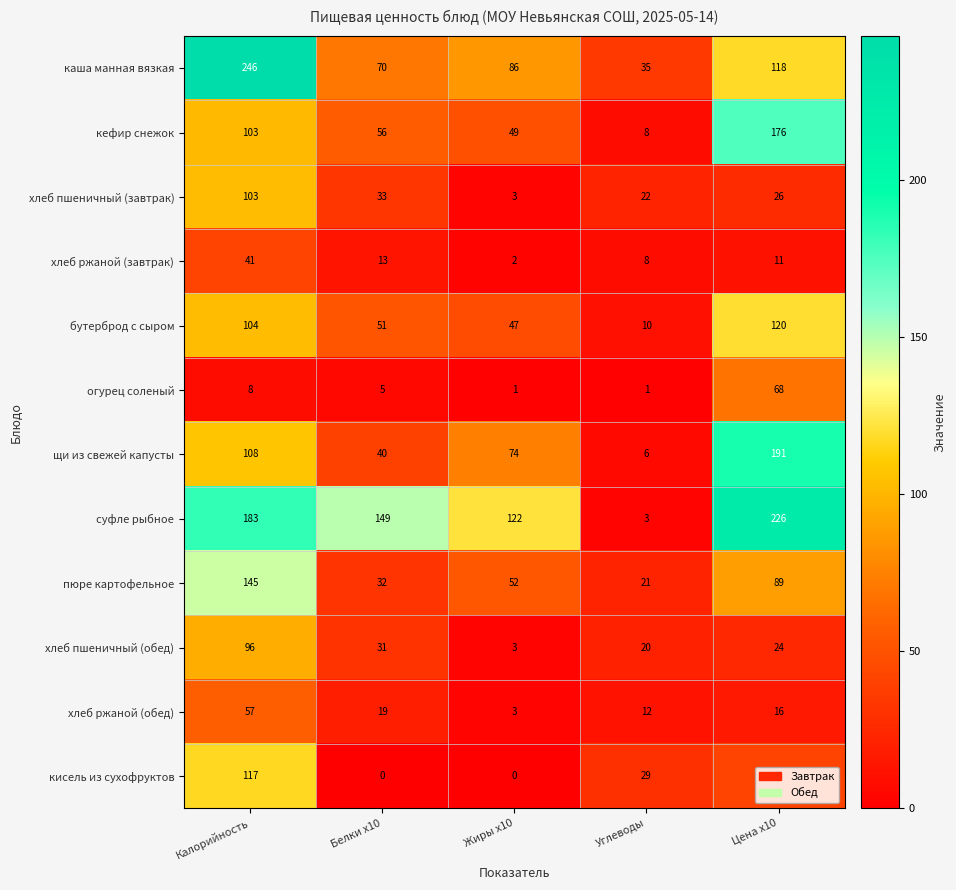

The value of кефир снежок at Жиры x10 is 31. True or false?

False